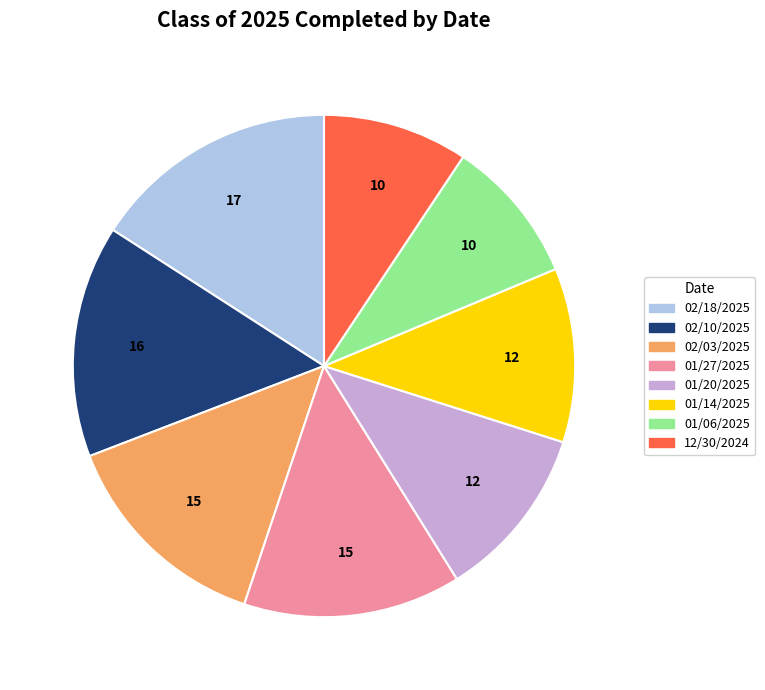

Is it true that 01/20/2025 is 11% of the pie?

True